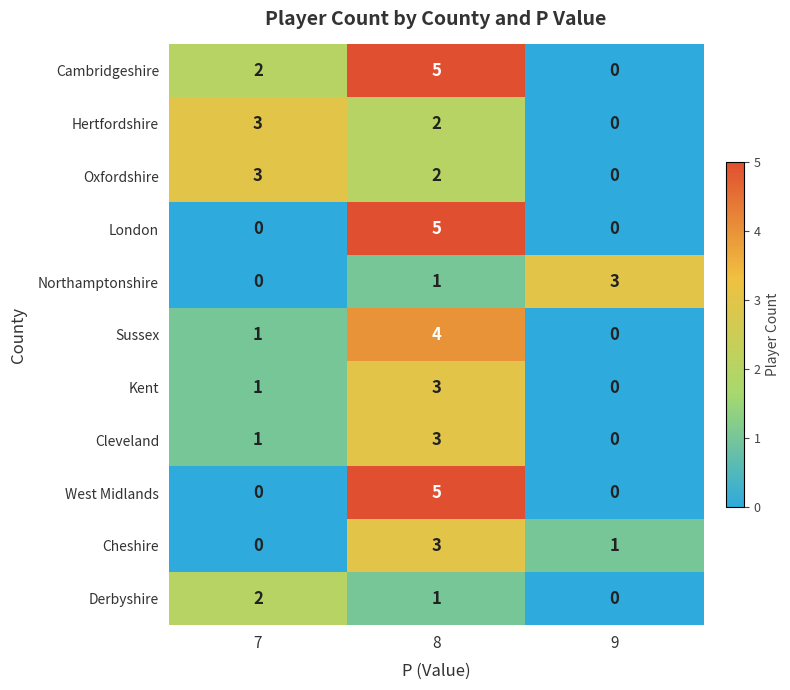

At which label does Cheshire first exceed 1?

8